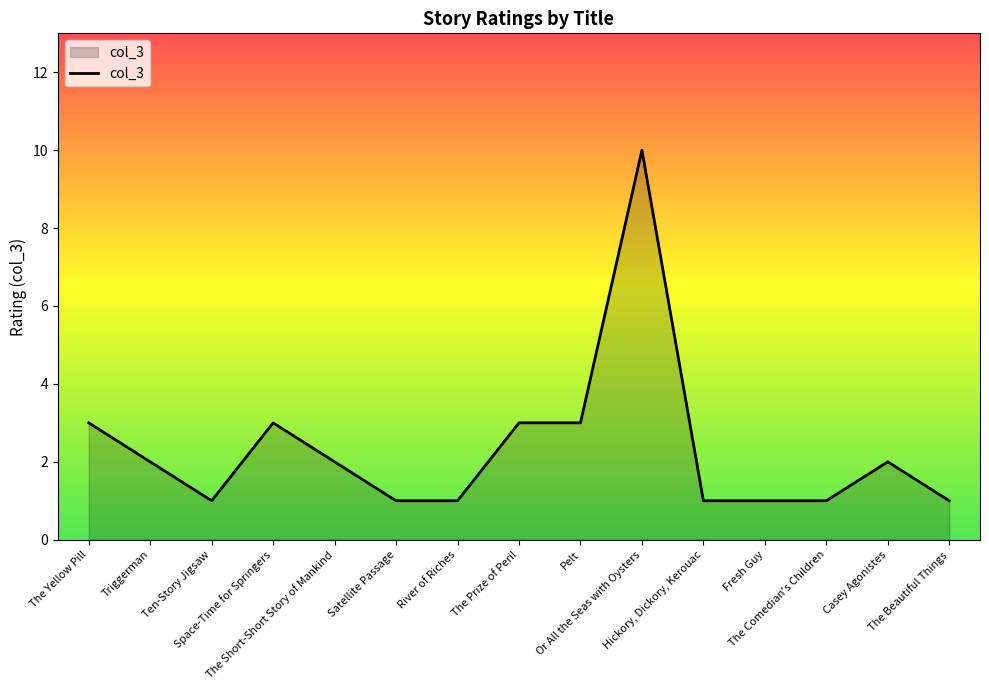

What is the maximum value shown in the chart?

10